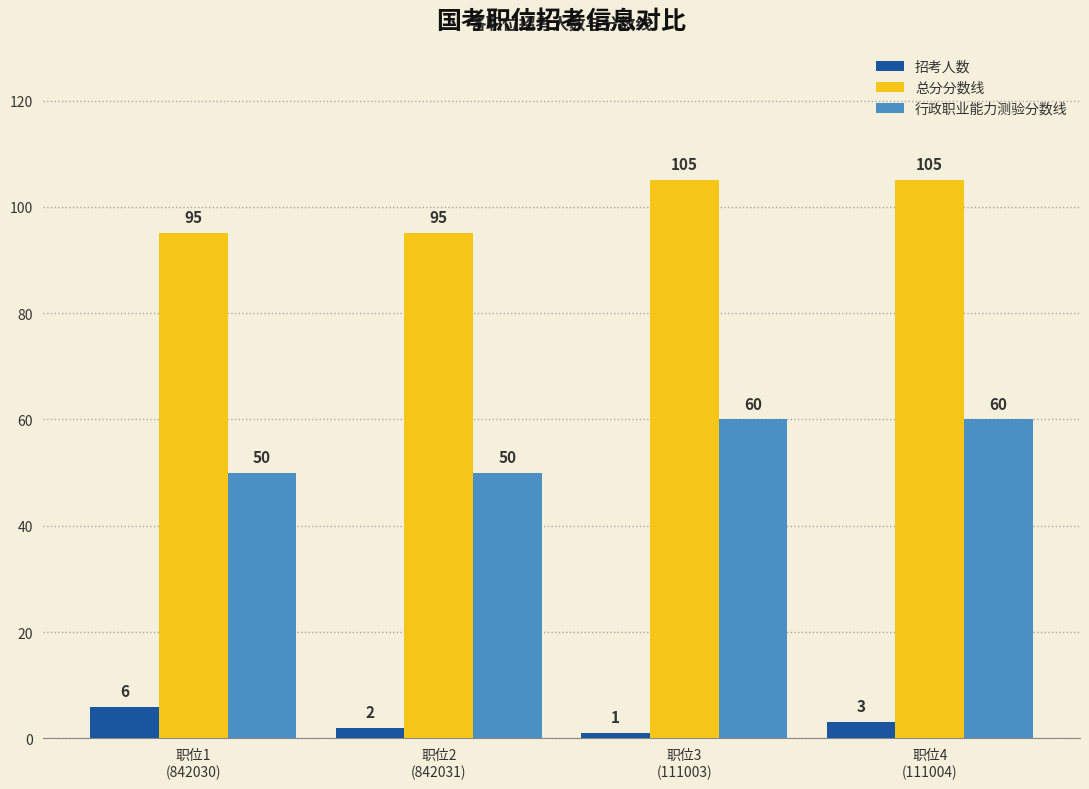

Reading right to left, transcribe all the data shown in this chart.

招考人数: 职位4
(111004)=3	职位3
(111003)=1	职位2
(842031)=2	职位1
(842030)=6
总分分数线: 职位4
(111004)=105	职位3
(111003)=105	职位2
(842031)=95	职位1
(842030)=95
行政职业能力测验分数线: 职位4
(111004)=60	职位3
(111003)=60	职位2
(842031)=50	职位1
(842030)=50